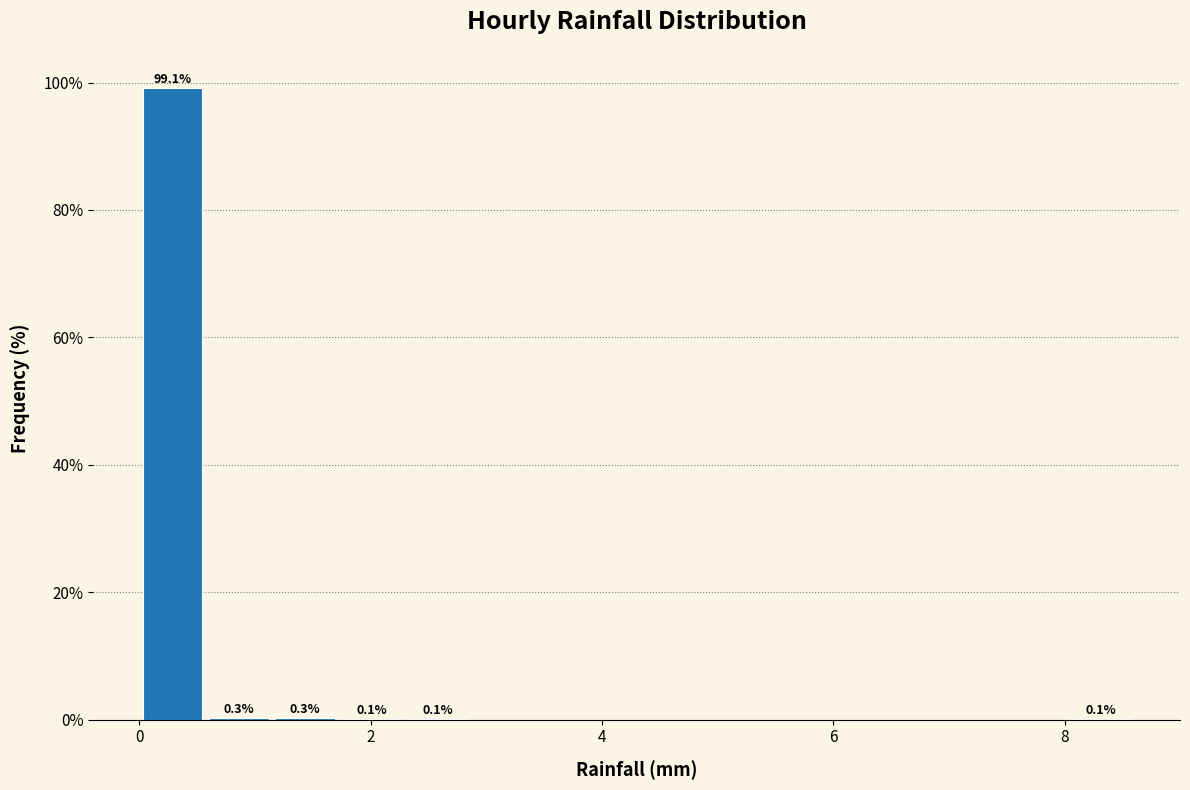

Read against the x-axis, roughly where is the centre of the tallest bar?

0.2